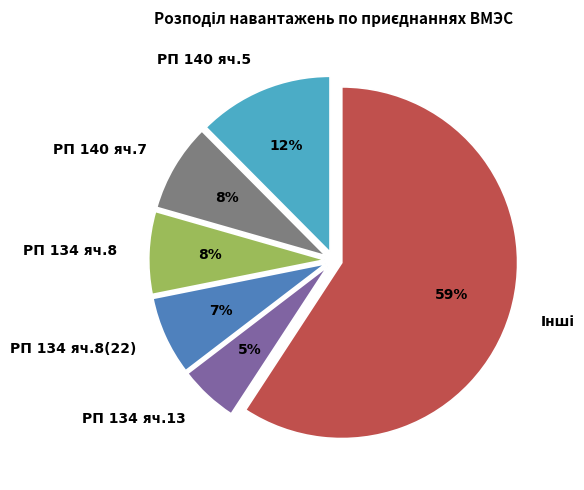

Approximately how many times larger is the value at РП 134 яч.8(22) compared to РП 140 яч.7?

0.9